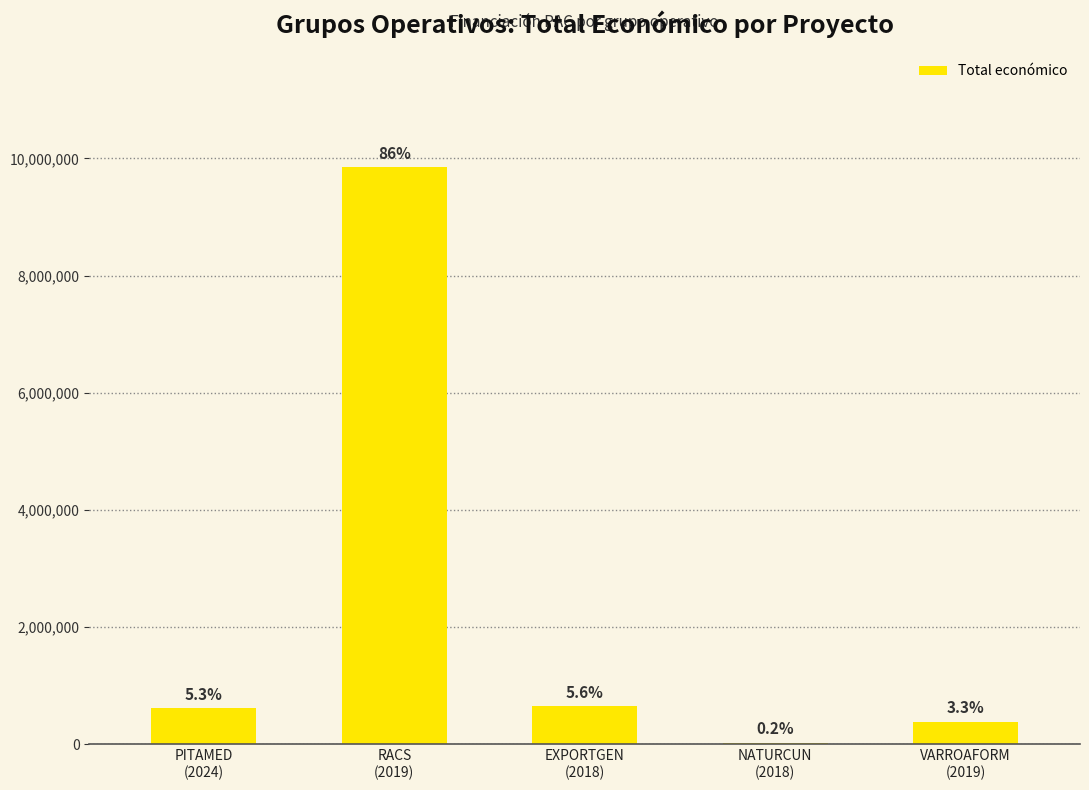

True or false: the data shows 19478 at NATURCUN
(2018).

True